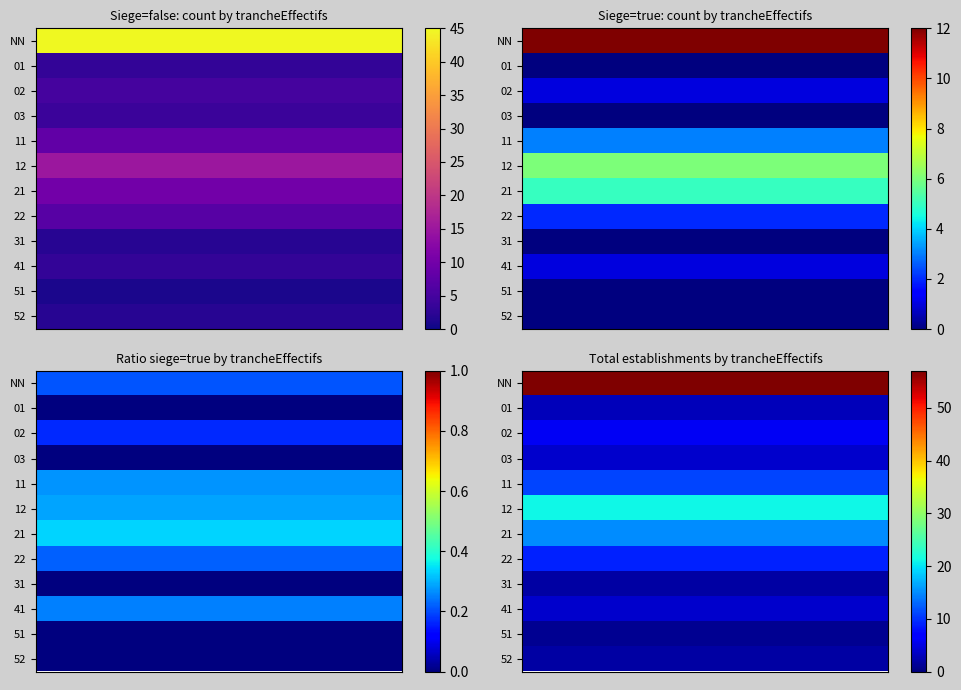

Count the number of data series in this chart.

12